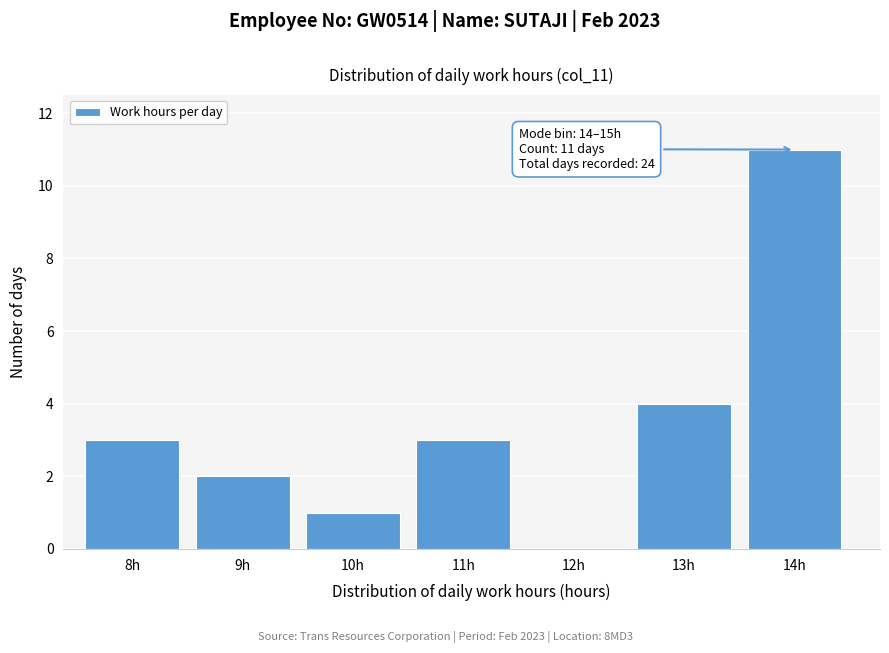

Reading left to right, extract all data points from this chart.

8h=3	9h=2	10h=1	11h=3	12h=0	13h=4	14h=11